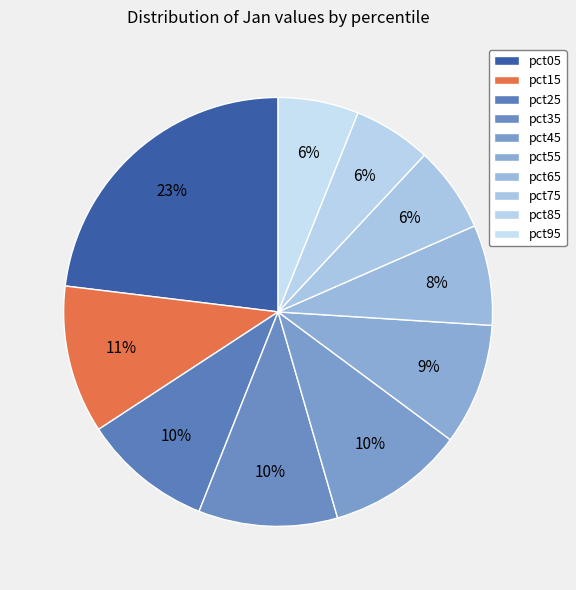

How many slices are in this pie chart?

10